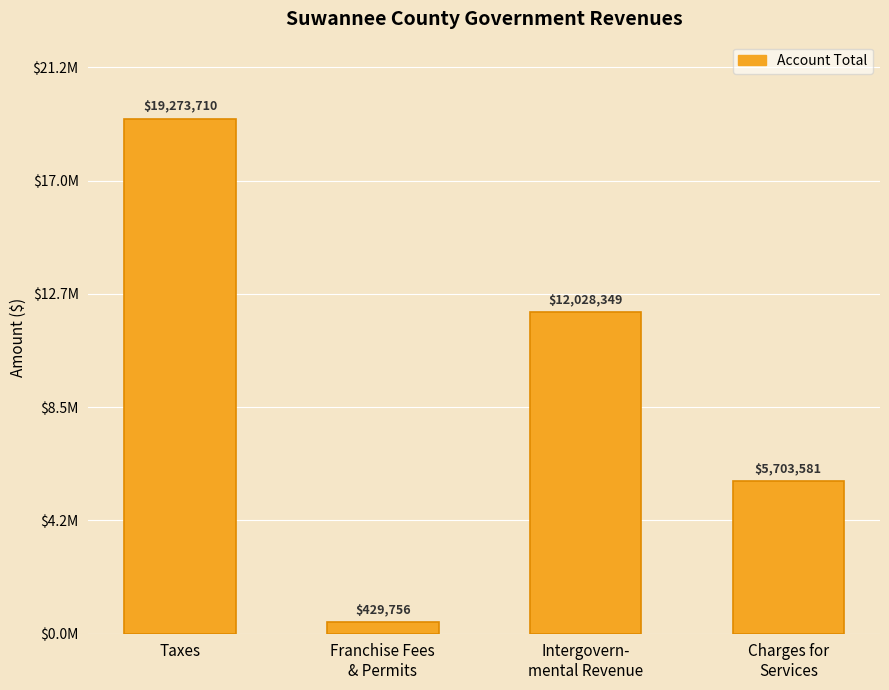

What is the label of the 3rd bar from the right?

Franchise Fees
& Permits